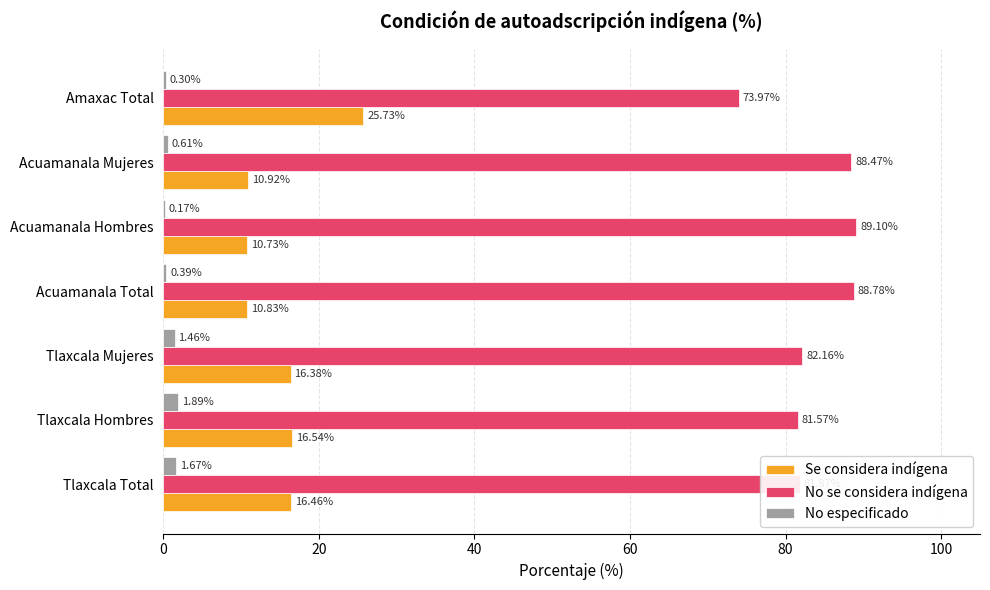

What is the sum of all No especificado values?

6.5